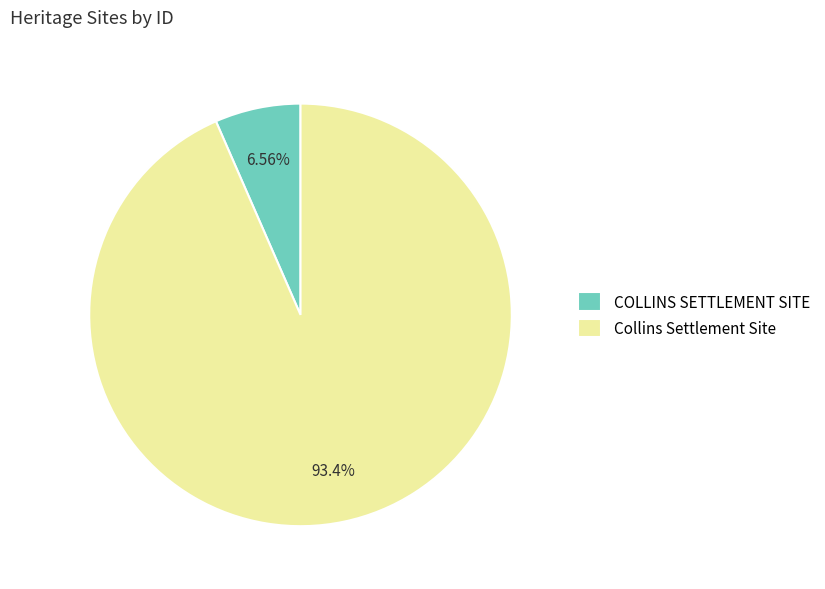

Which category has the biggest portion of the pie?

Collins Settlement Site